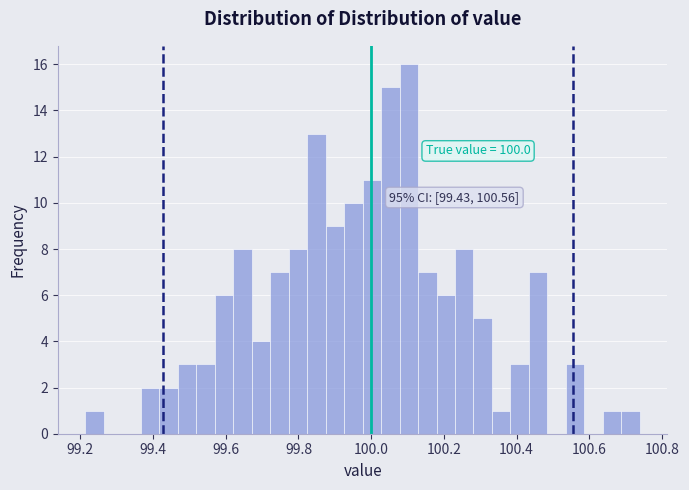

Around what value on the x-axis is the tallest bar? Give the approximate position of its centre, as read against the axis.

100.10